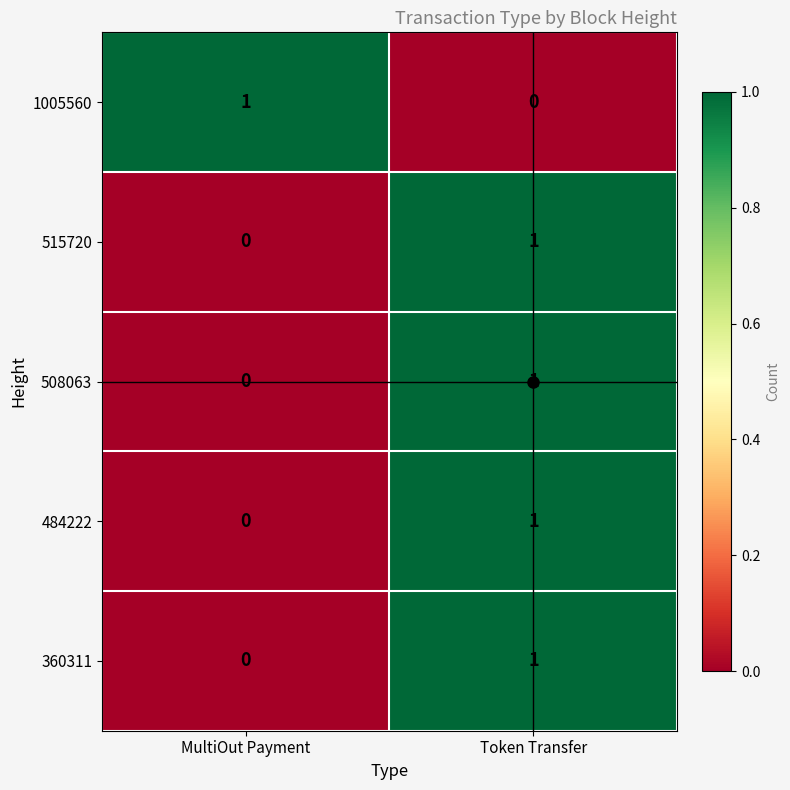

At which label is 484222 closest to 0?

MultiOut Payment